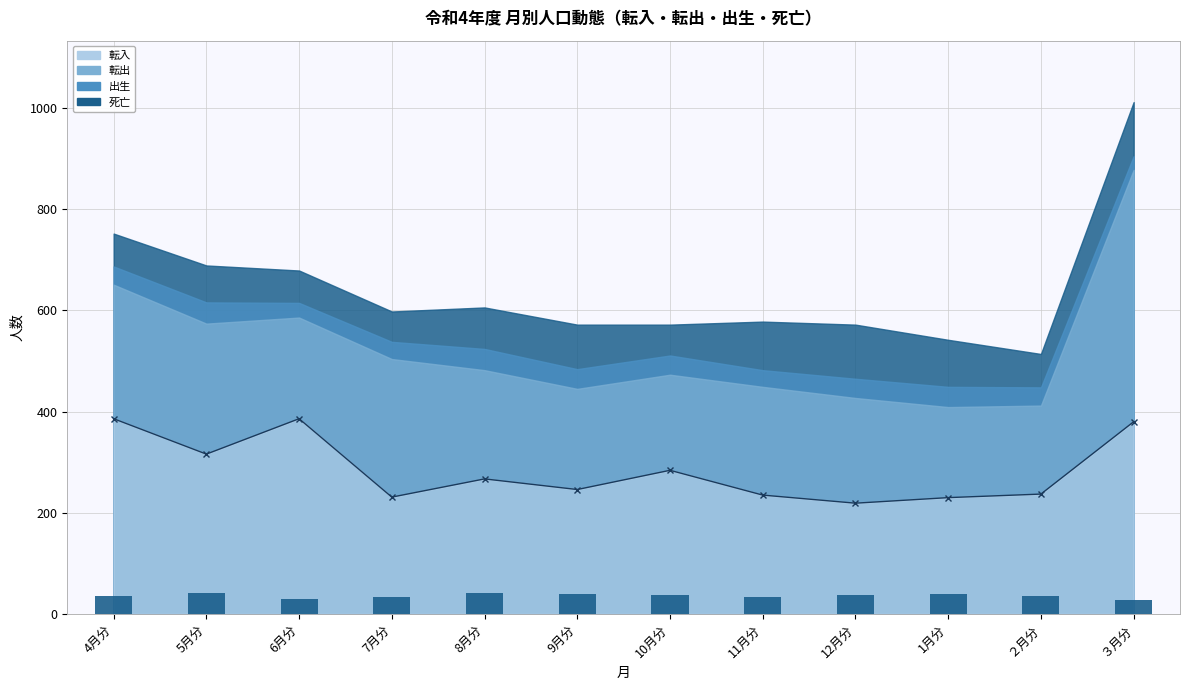

Between 8月分 and 4月分, which is larger?

4月分